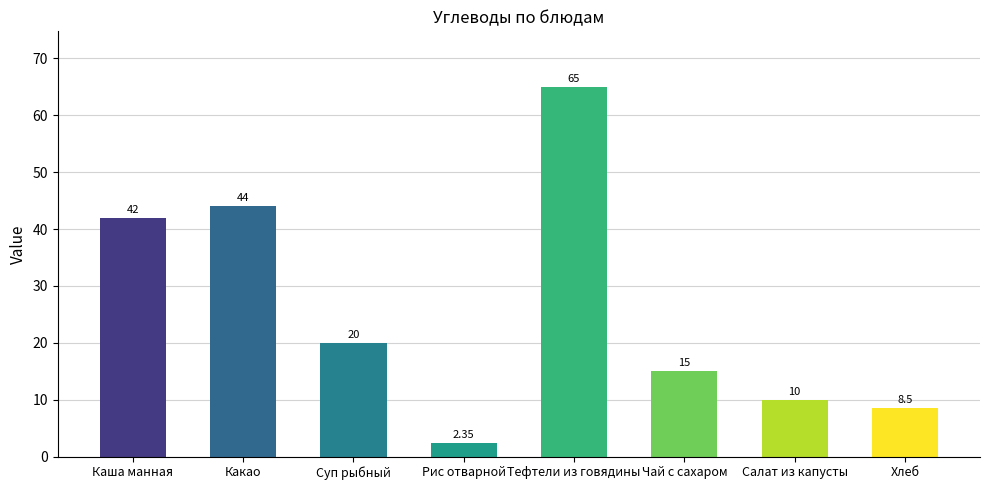

How many categories are shown in the chart?

8